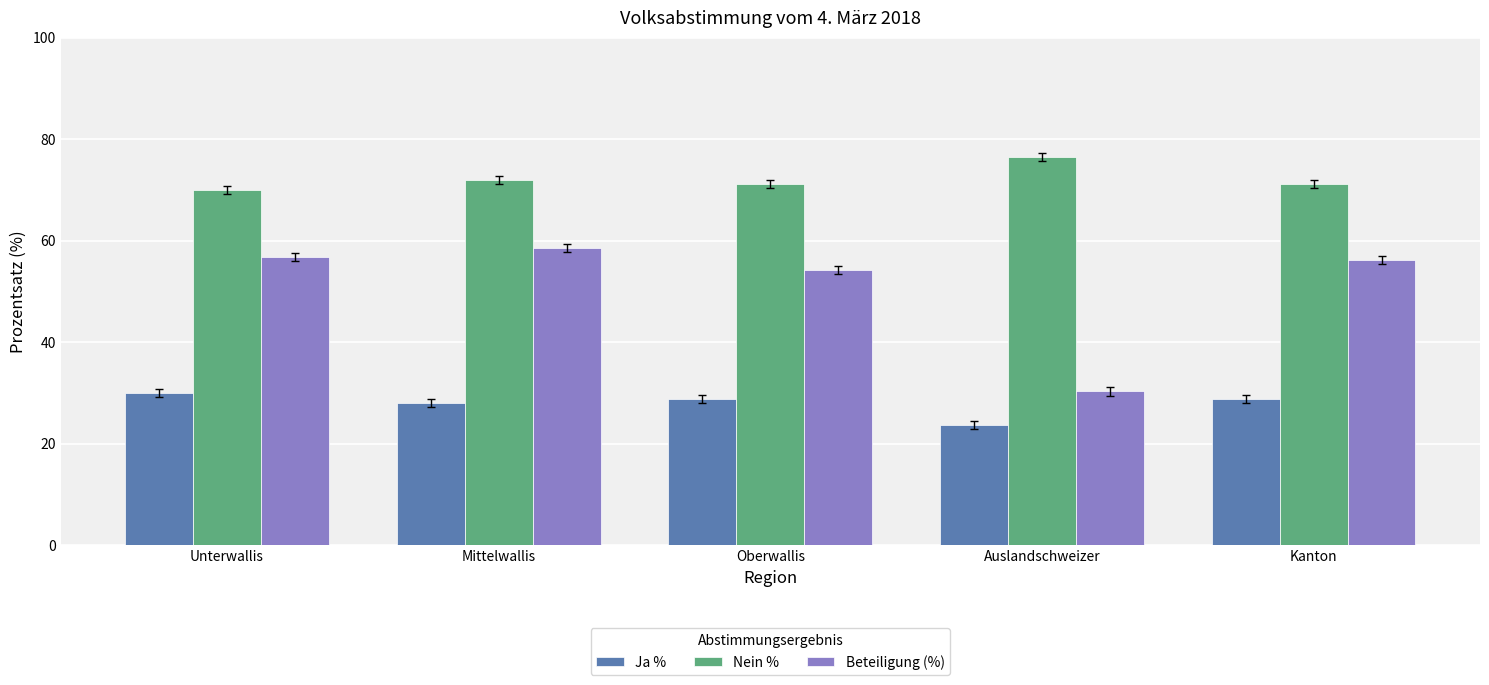

List the series in order of their overall mean, highest first.

Nein %, Beteiligung (%), Ja %